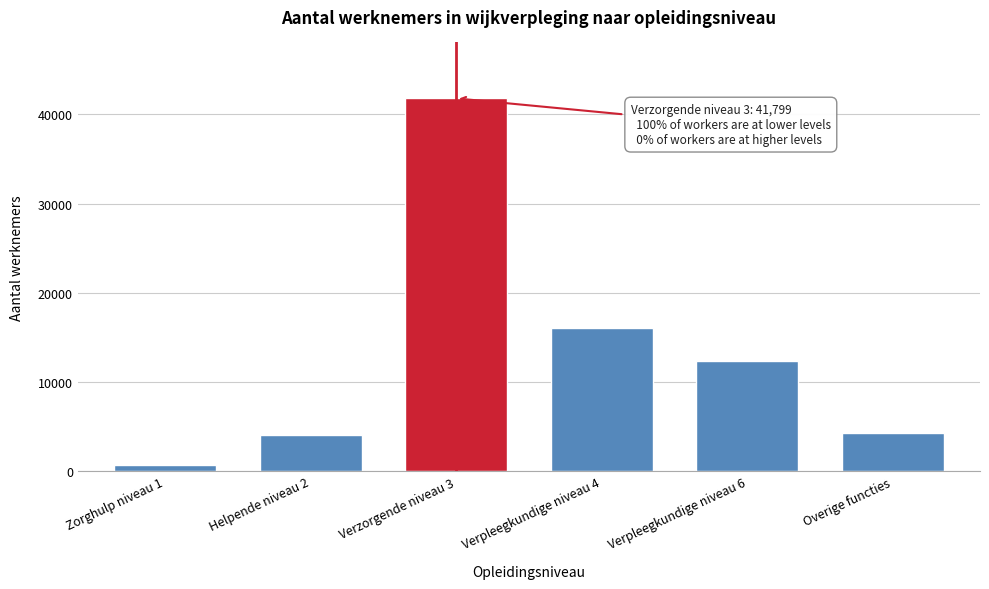

Reading left to right, list all the values displayed in this chart.

676	4083	41799	16108	12400	4278